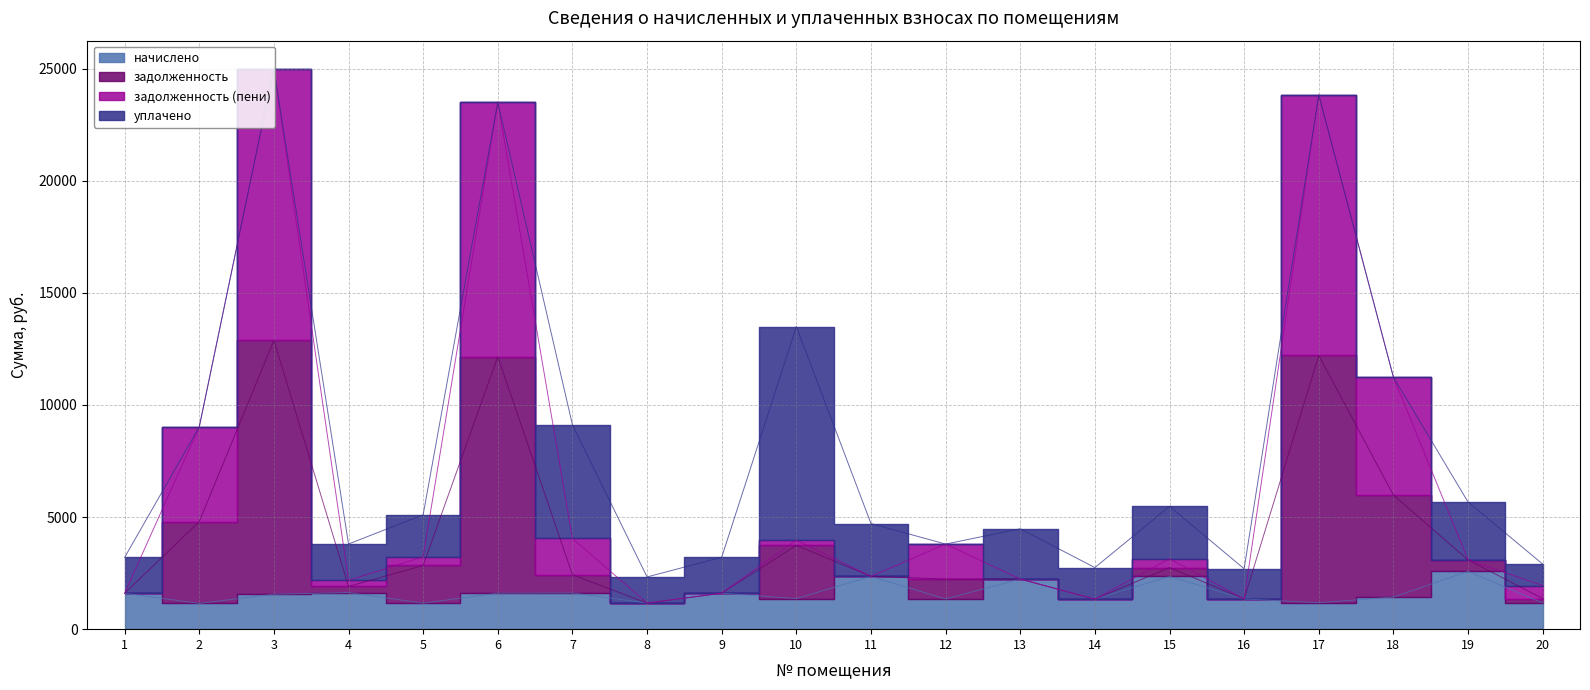

What is the value of the начислено point at the 20th from the left?

1168.1